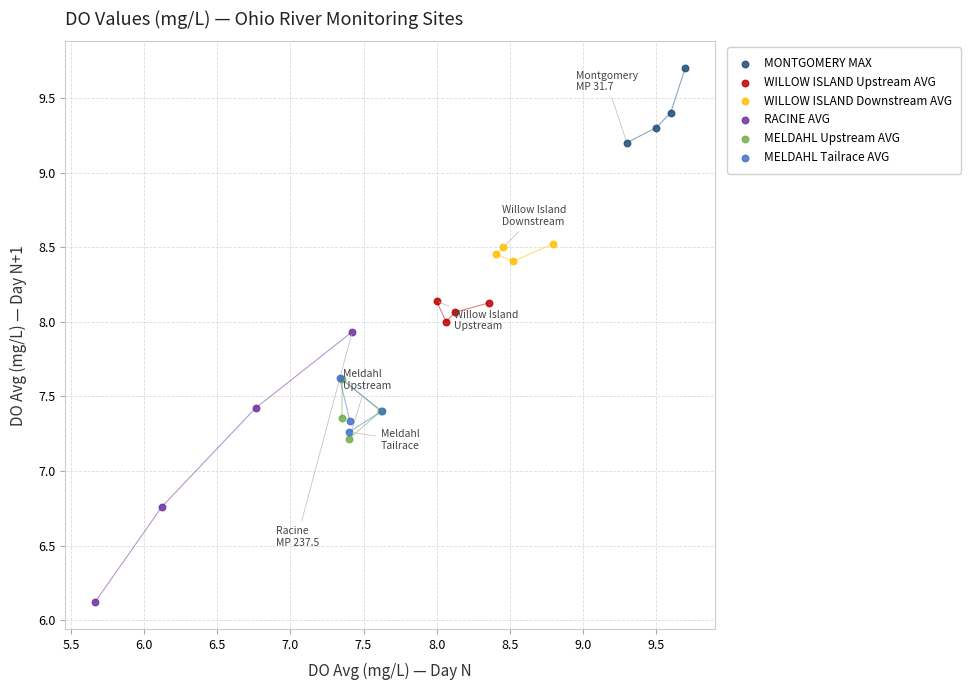

Which series reaches the maximum Y coordinate?

MONTGOMERY MAX